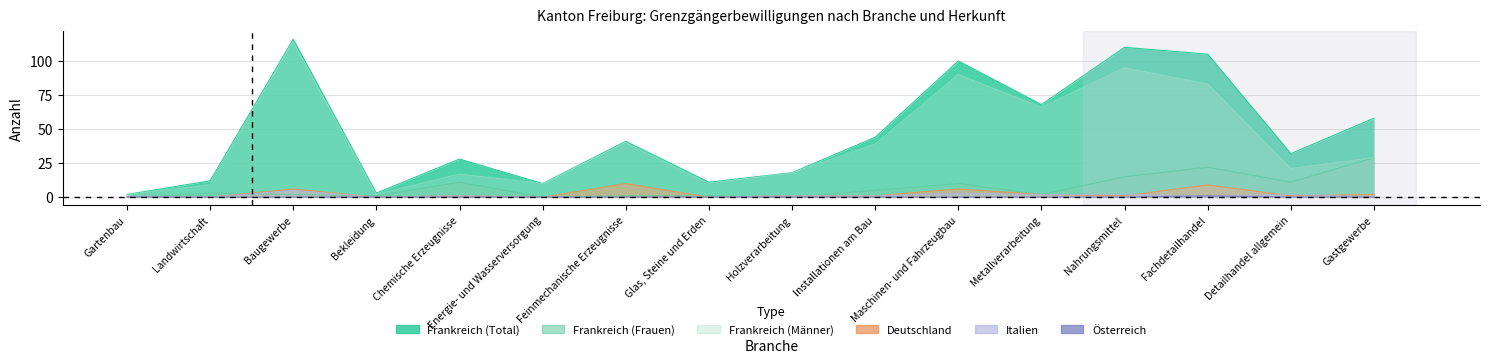

What is the label of the 12th point from the right?

Chemische Erzeugnisse